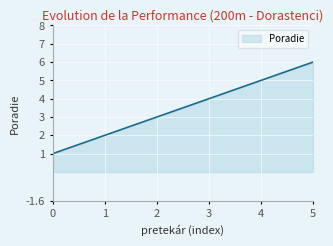

Count the number of data series in this chart.

1